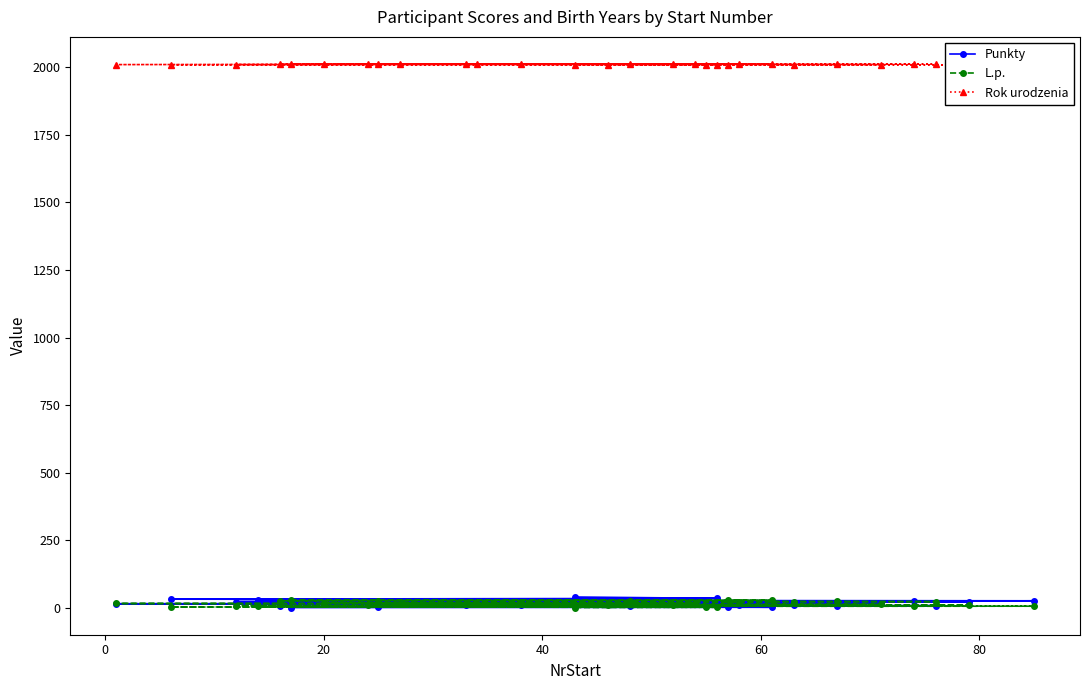

The L.p. series shows 23 at 76. True or false?

True